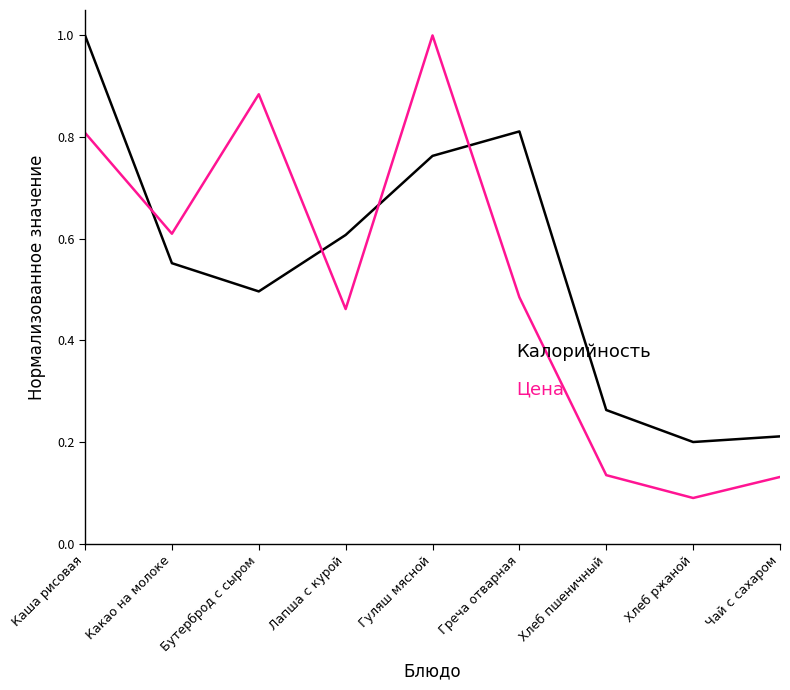

What is the difference between the highest and lowest values at Бутерброд с сыром?

0.4